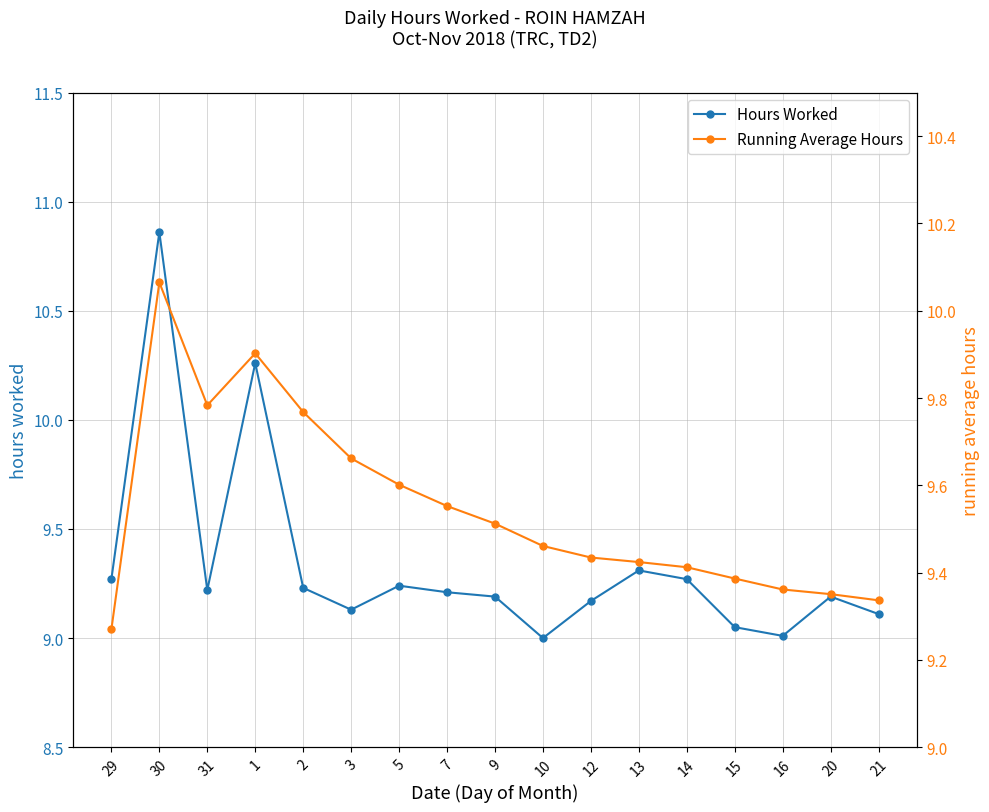

What is the maximum value shown in the chart?

10.9